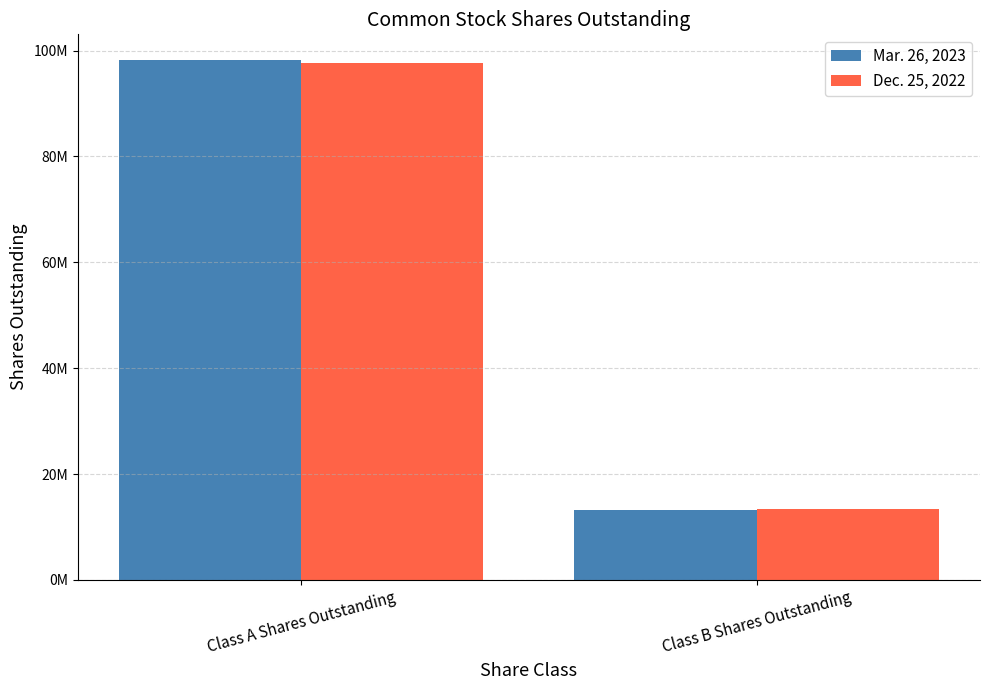

Does the chart contain stacked bars?

No